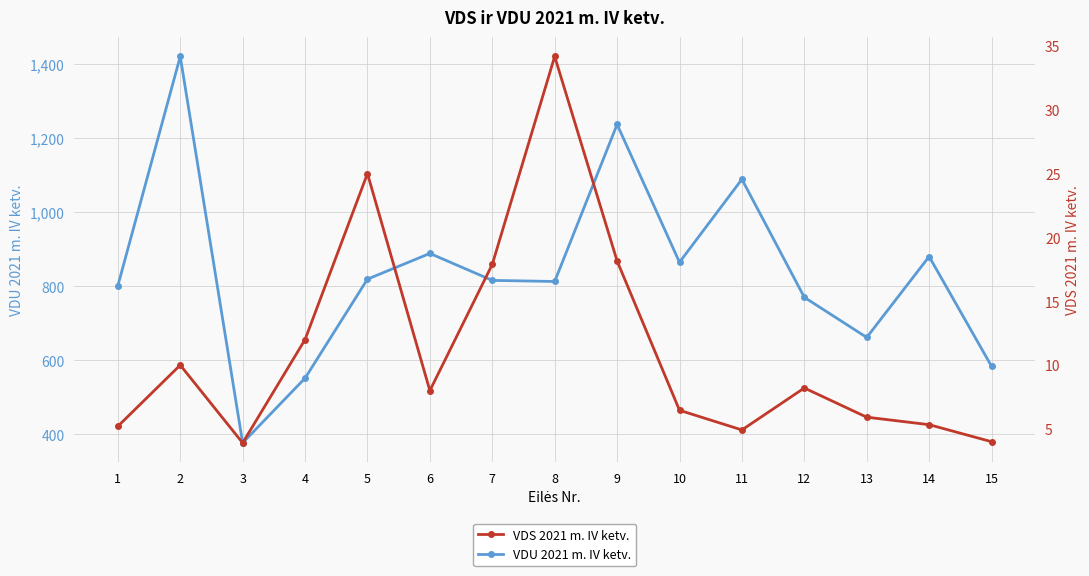

How many data points in VDU 2021 m. IV ketv. are less than 815?

7